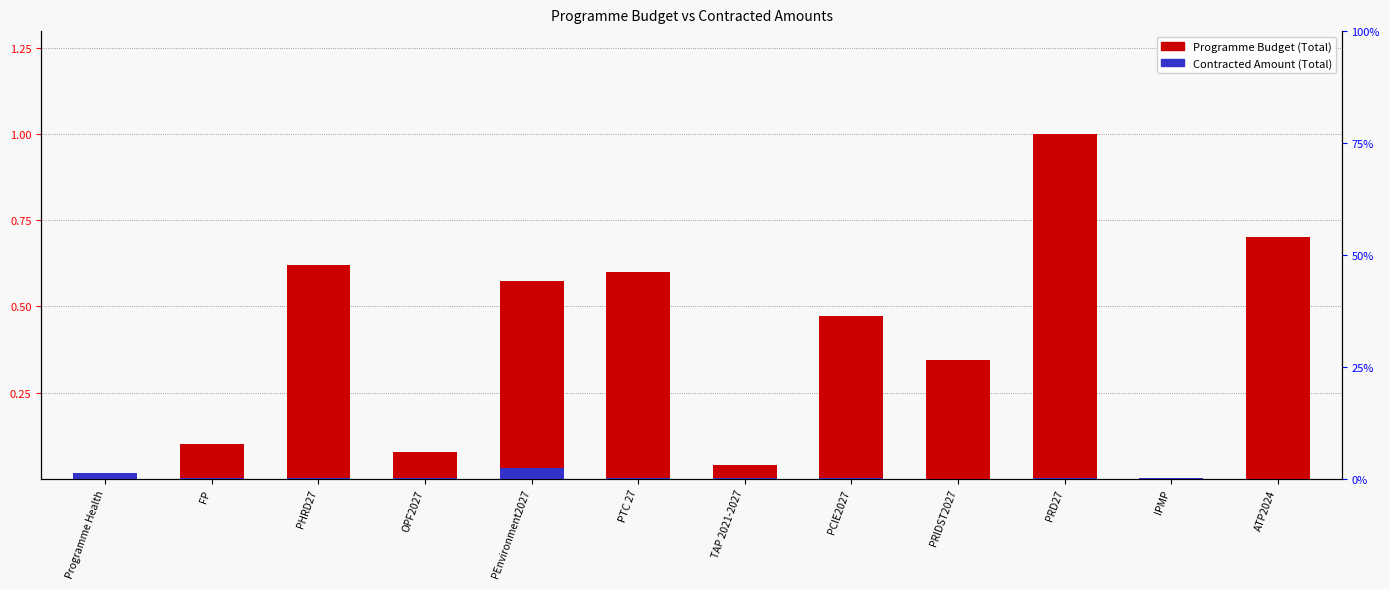

Reading left to right, list all the values displayed in this chart.

Programme Budget (Total): 0.0	0.1	0.6	0.1	0.6	0.6	0.0	0.5	0.3	1.0	0.0	0.7
Contracted Amount (Total): 0.0	0.0	0.0	0.0	0.0	0.0	0.0	0.0	0.0	0.0	0.0	0.0